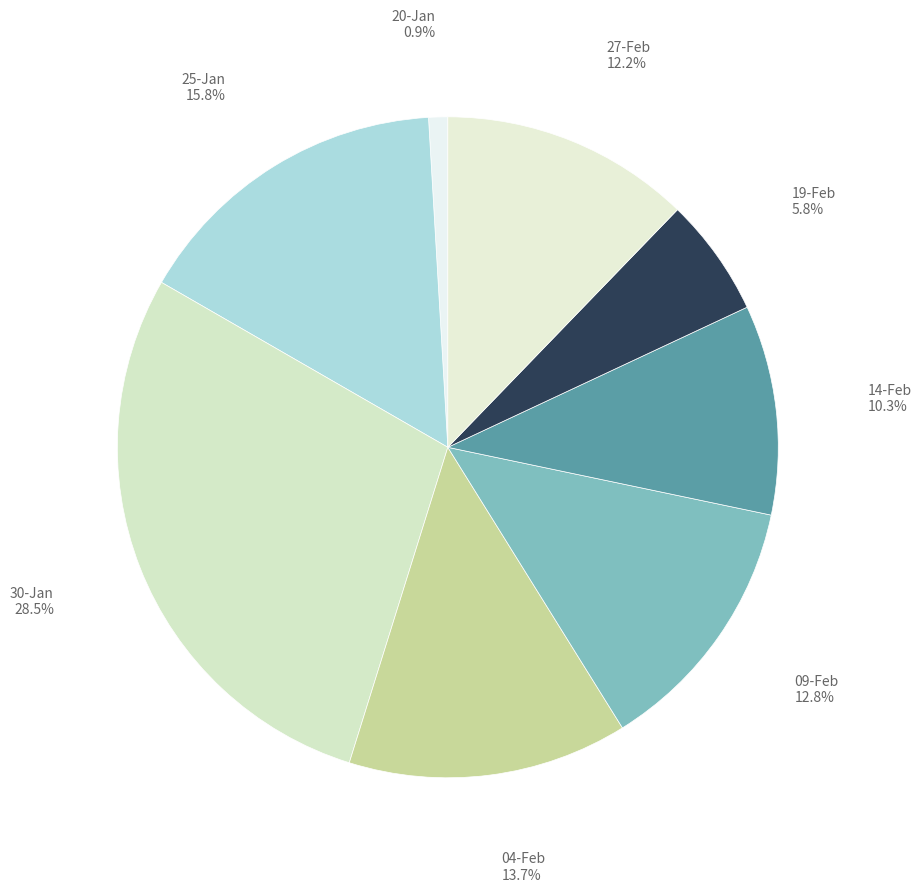

Is there a majority slice in this chart?

No